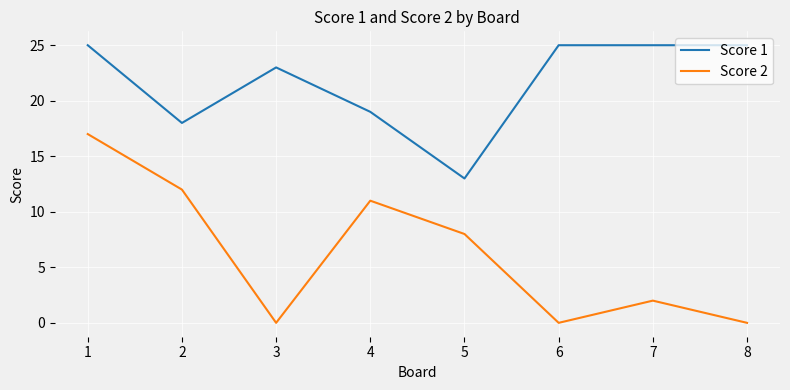

What is the spread (max minus min) of values at 7?

23